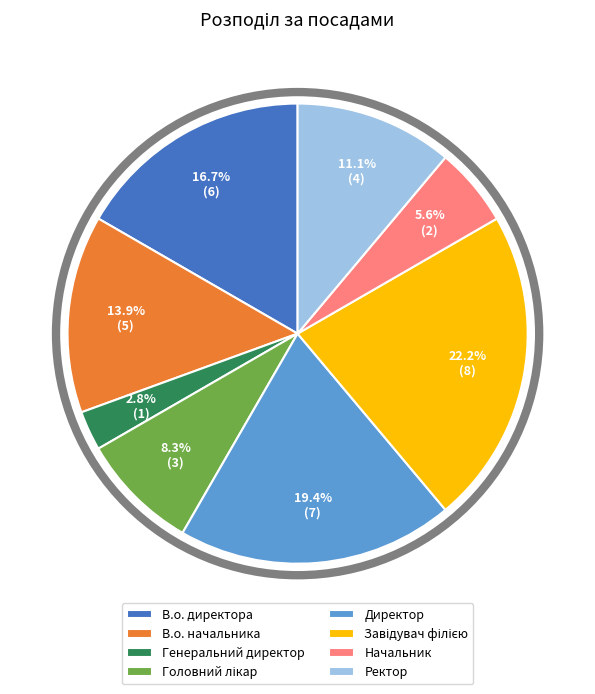

Count the number of slices in the pie.

8